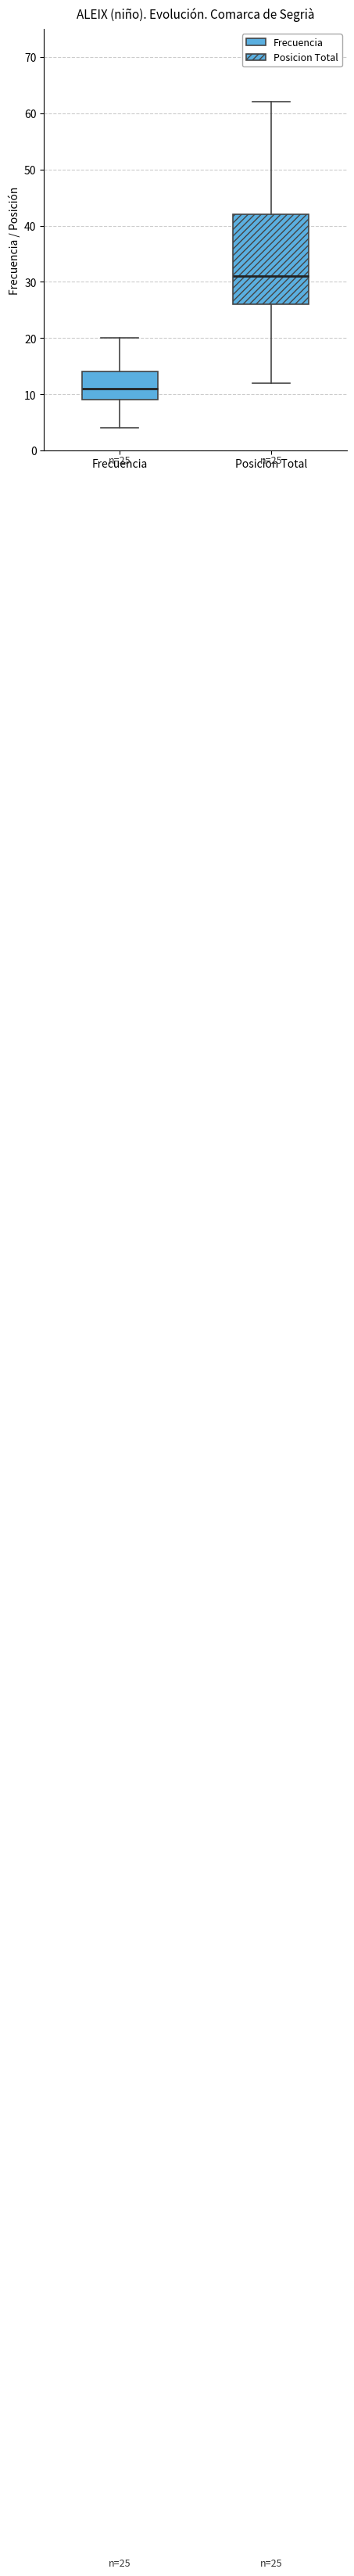

Comparing the boxes themselves (not the whiskers), which one is the tallest?

Posicion Total